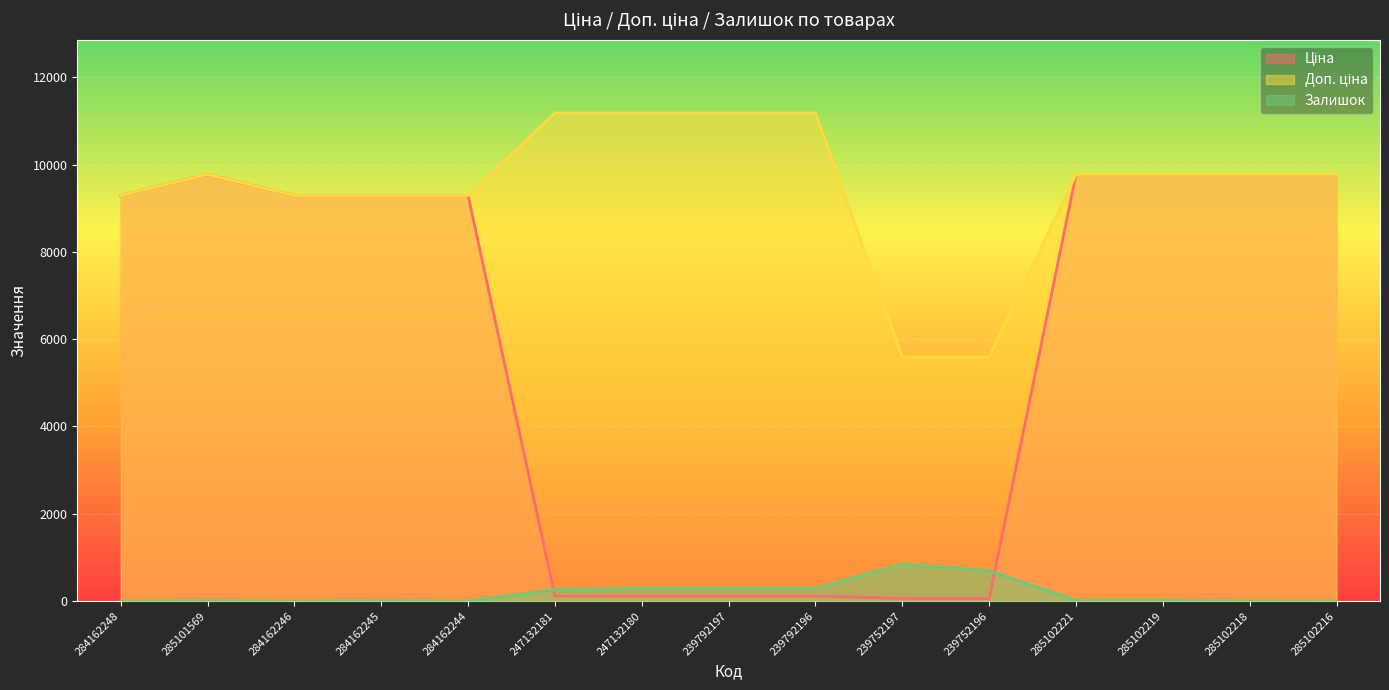

What is the label of the 5th point from the right?

239752196